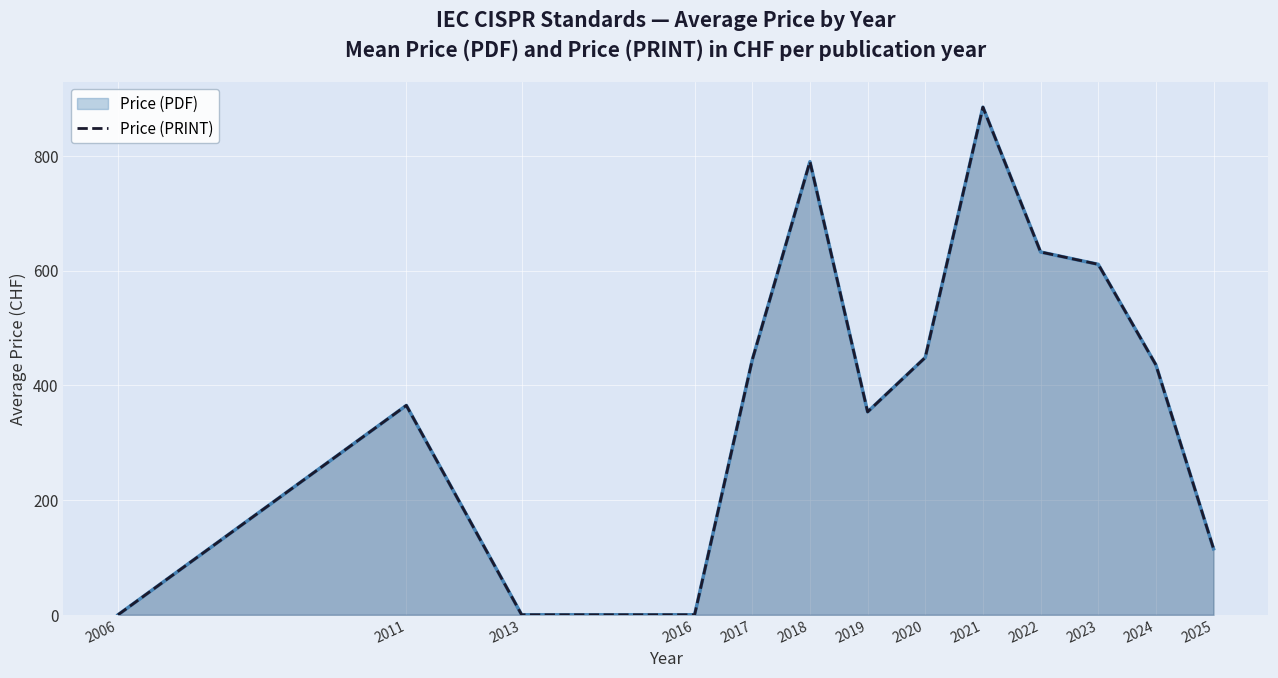

List the labels in order of value, largest first.

2021, 2018, 2022, 2023, 2020, 2017, 2024, 2011, 2019, 2025, 2006, 2013, 2016